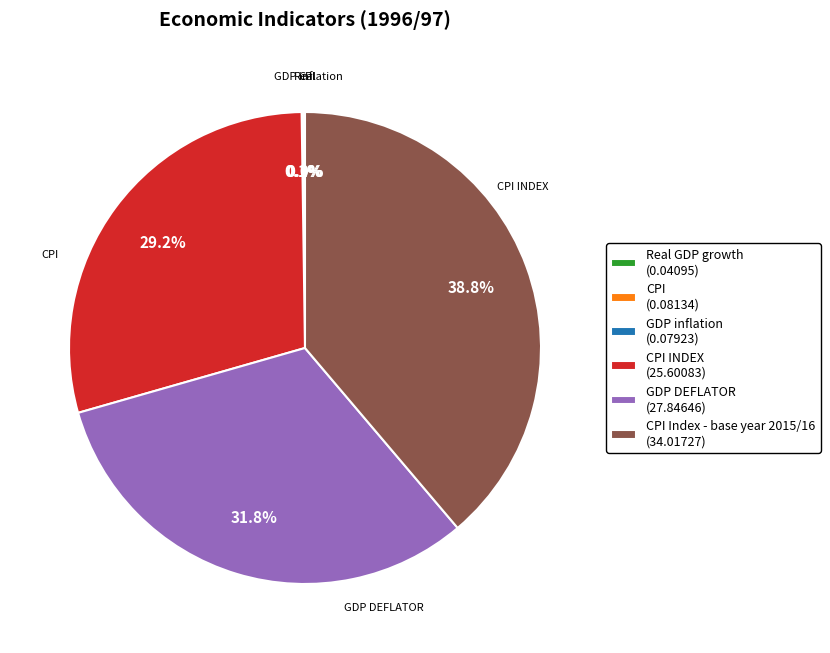

Does any single category account for the majority?

No